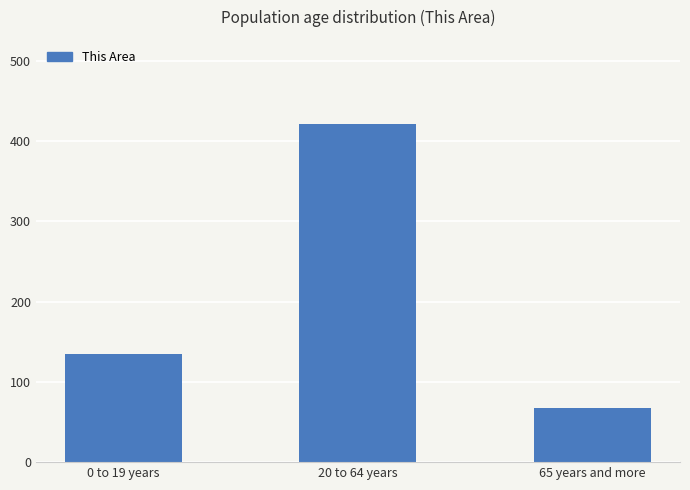

Are the bars horizontal?

No